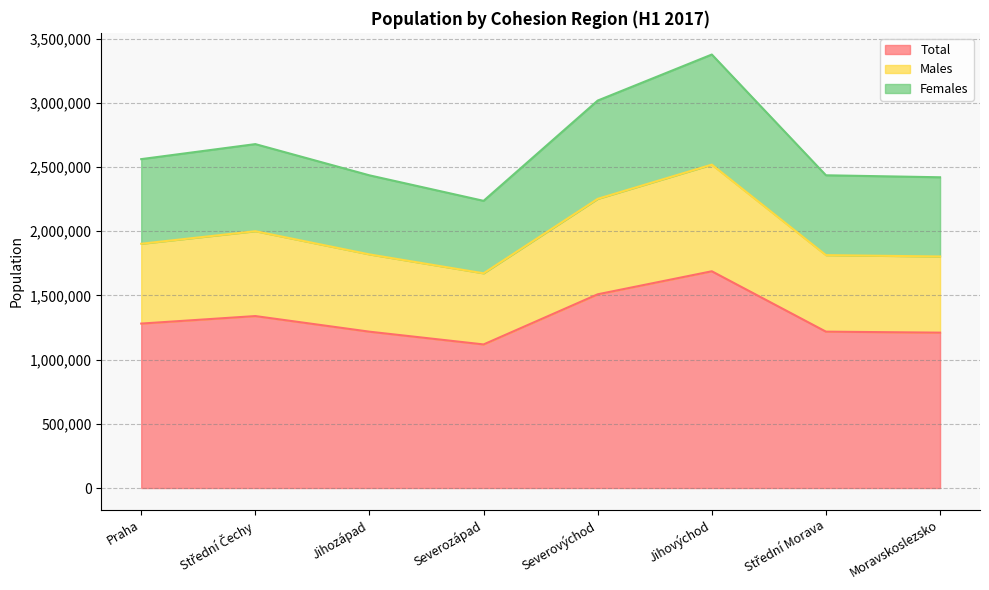

List the series in order of their peak value, highest first.

Females, Males, Total